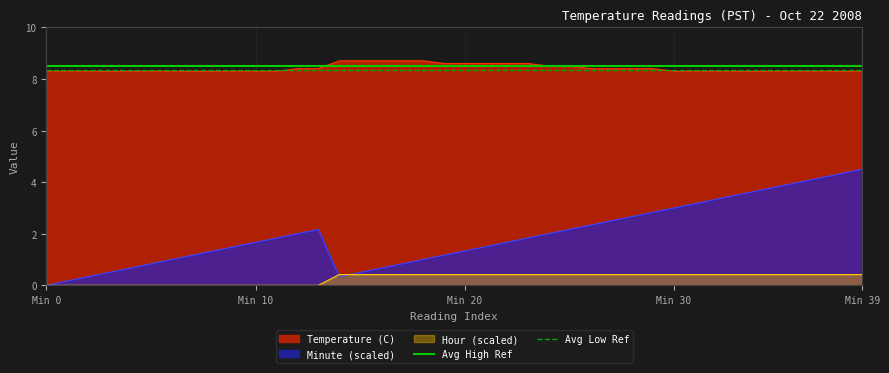

What is the sum of all Avg High Ref values?

17.0